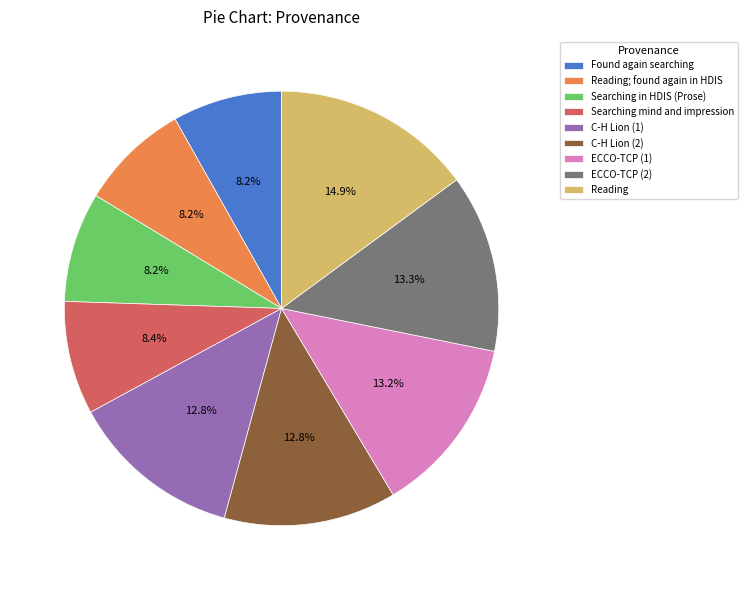

True or false: Found again searching accounts for 16% of the total.

False